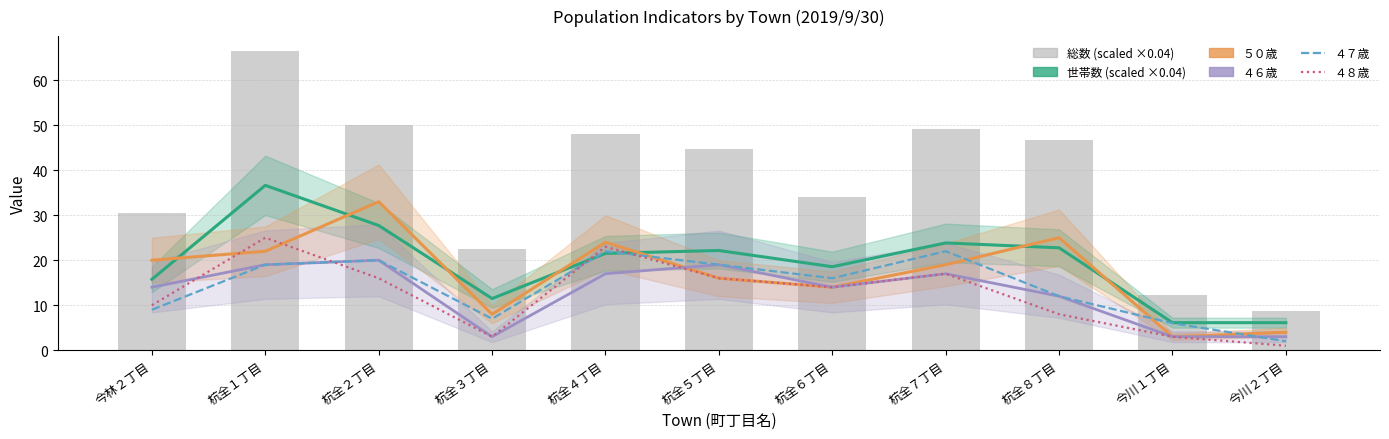

At which category is the sum across all series the highest?

杭全１丁目